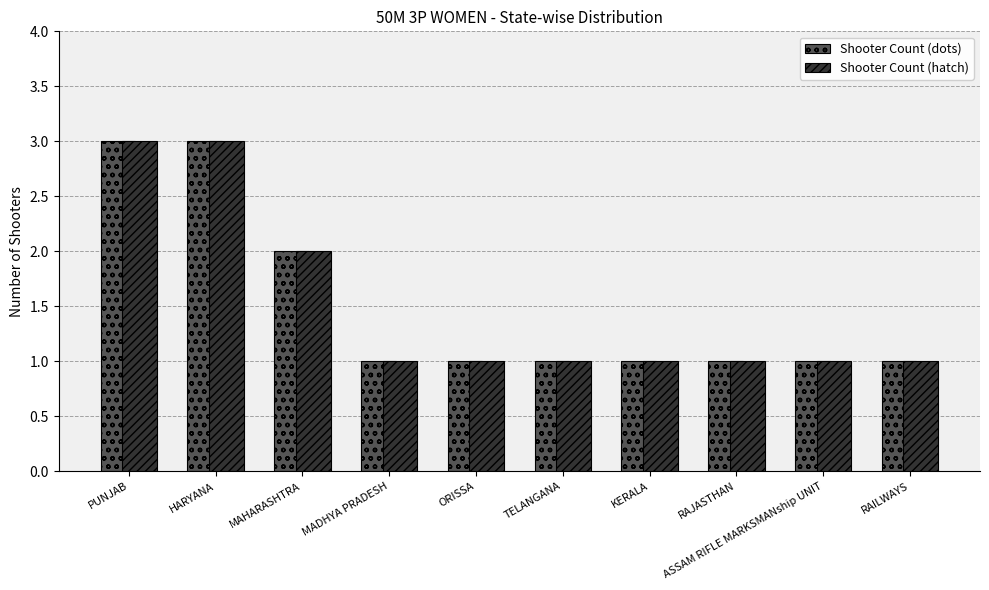

The Shooter Count (hatch) series shows 5 at PUNJAB. True or false?

False